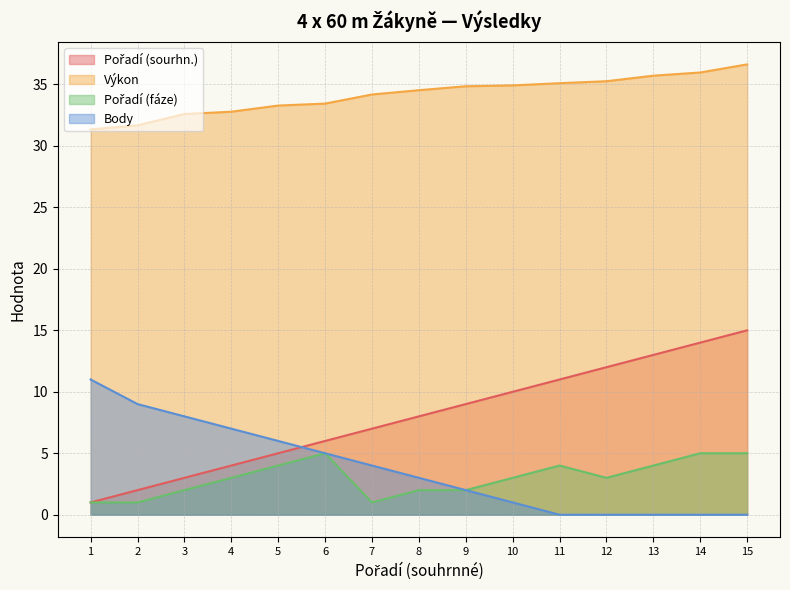

List the series in order of their peak value, lowest first.

Pořadí (fáze), Body, Pořadí (sourhn.), Výkon